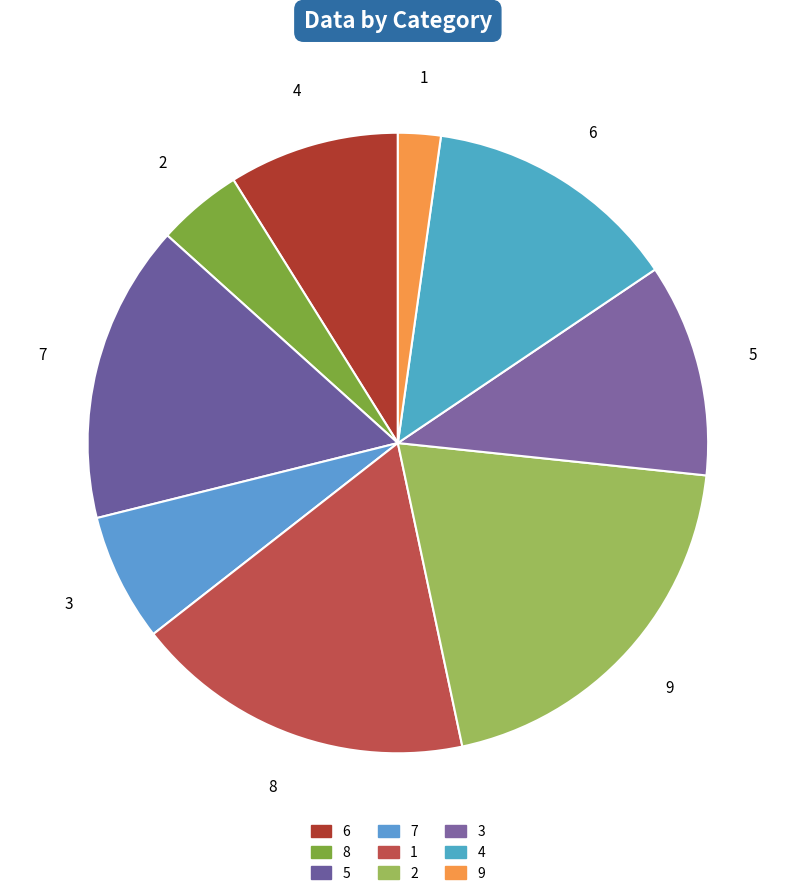

Rank the categories by value from highest to lowest.

9, 8, 7, 6, 5, 4, 3, 2, 1